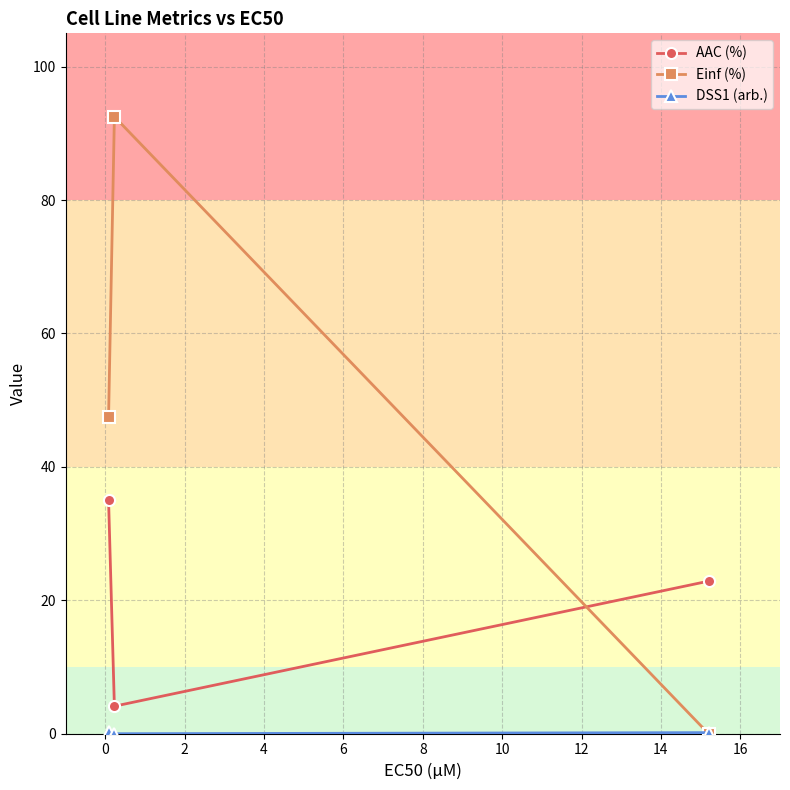

Which series has the largest range (max minus min)?

Einf (%)